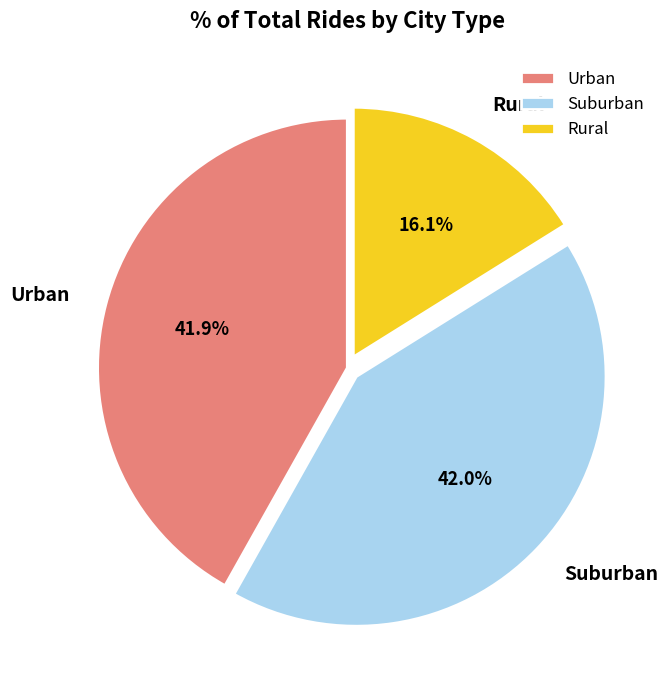

Which category has the smallest portion of the pie?

Rural